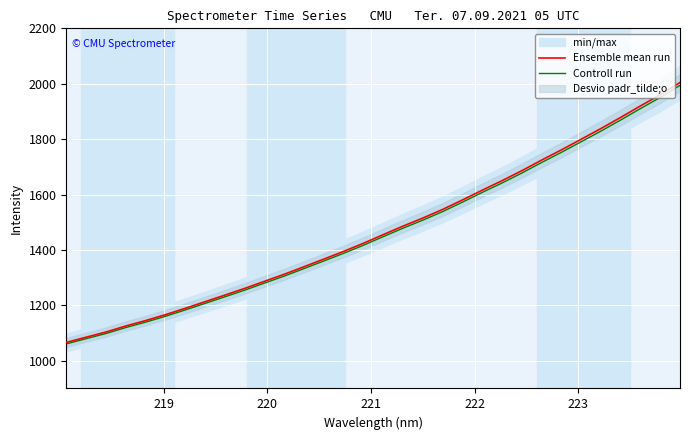

How many lines are shown in the chart?

2